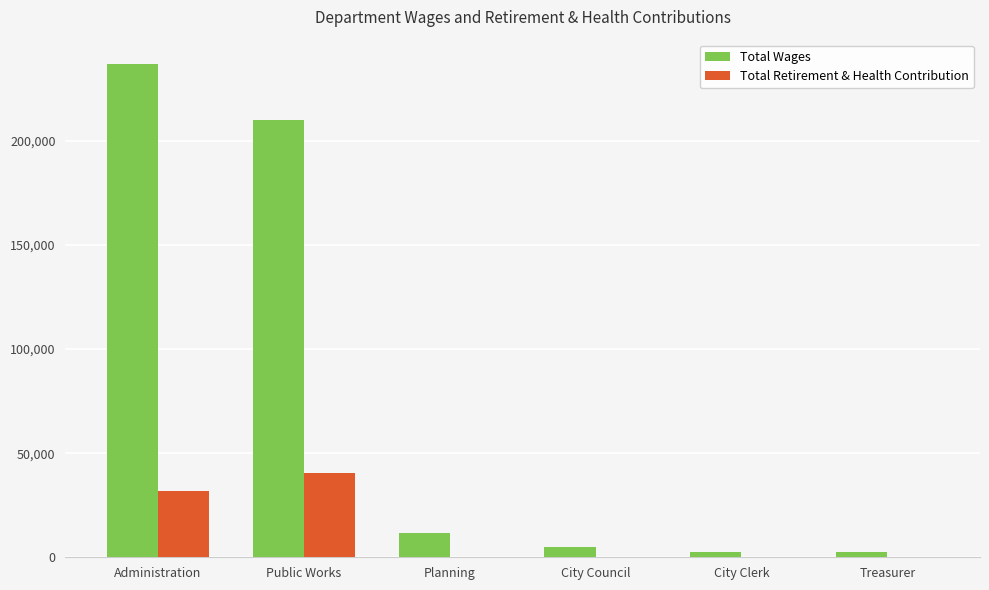

Where is Total Wages nearest to the value 119620?

Public Works